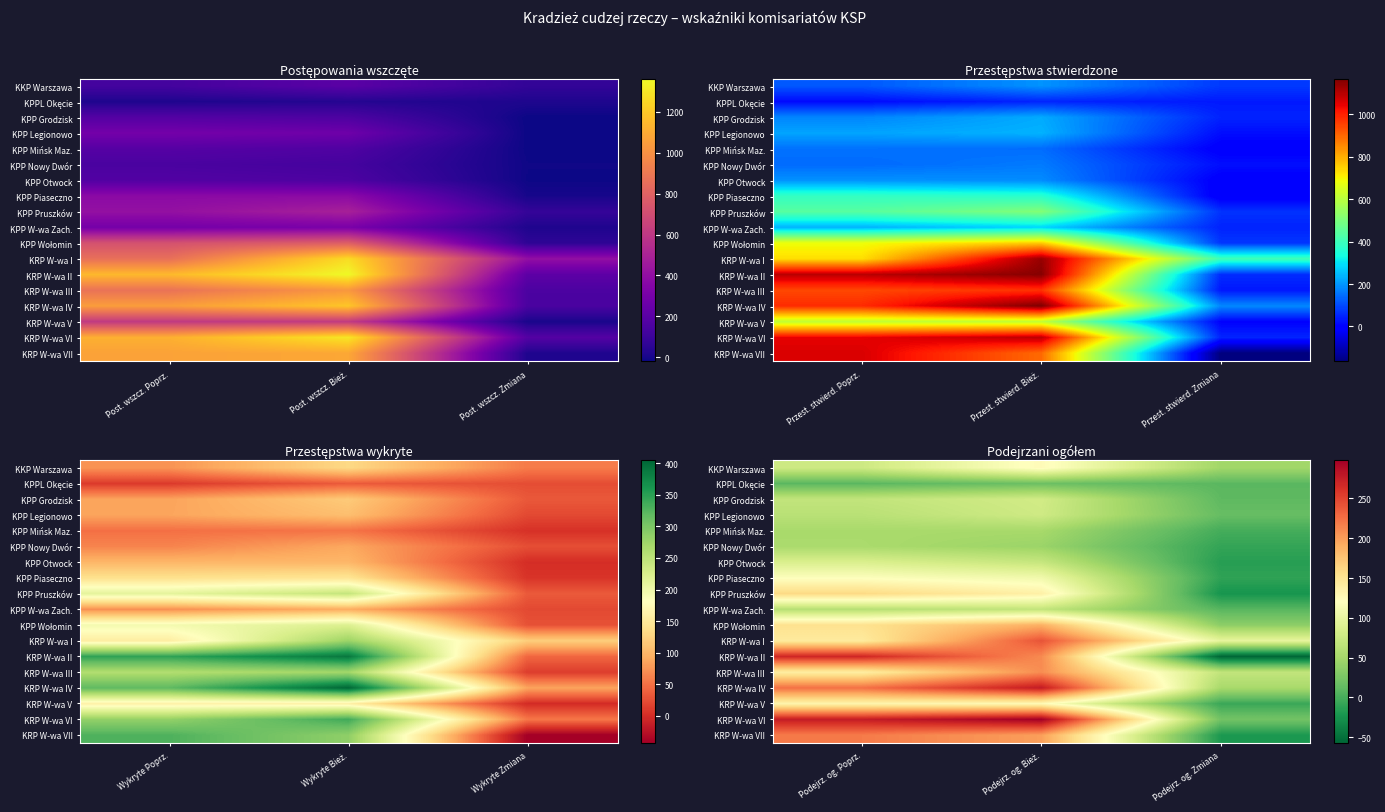

At which category is the sum across all series the highest?

Podejrz. og. Bież.